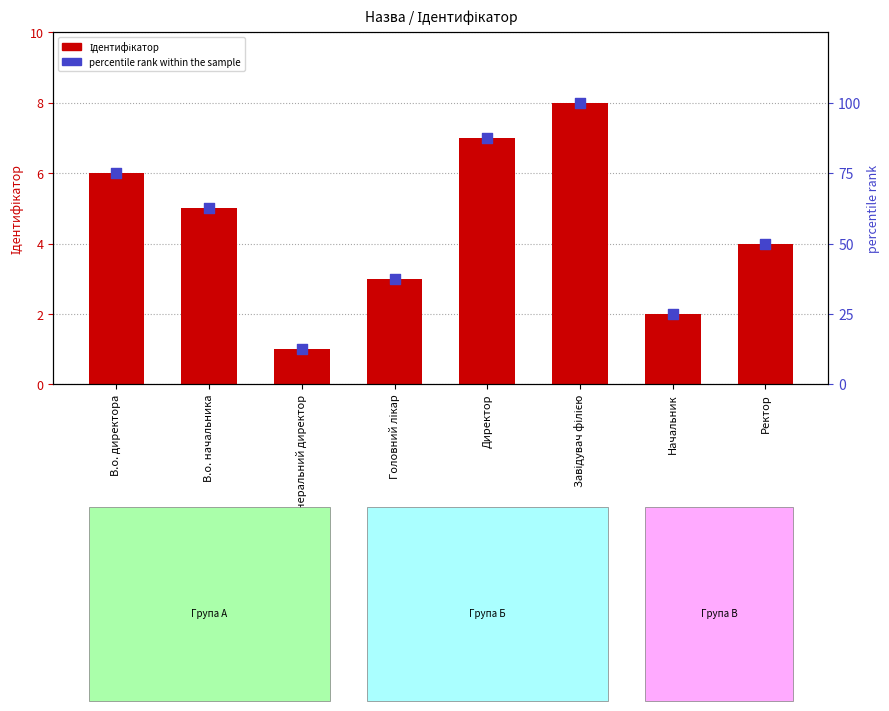

What are all the series names shown in the legend?

Ідентифікатор, percentile rank within the sample